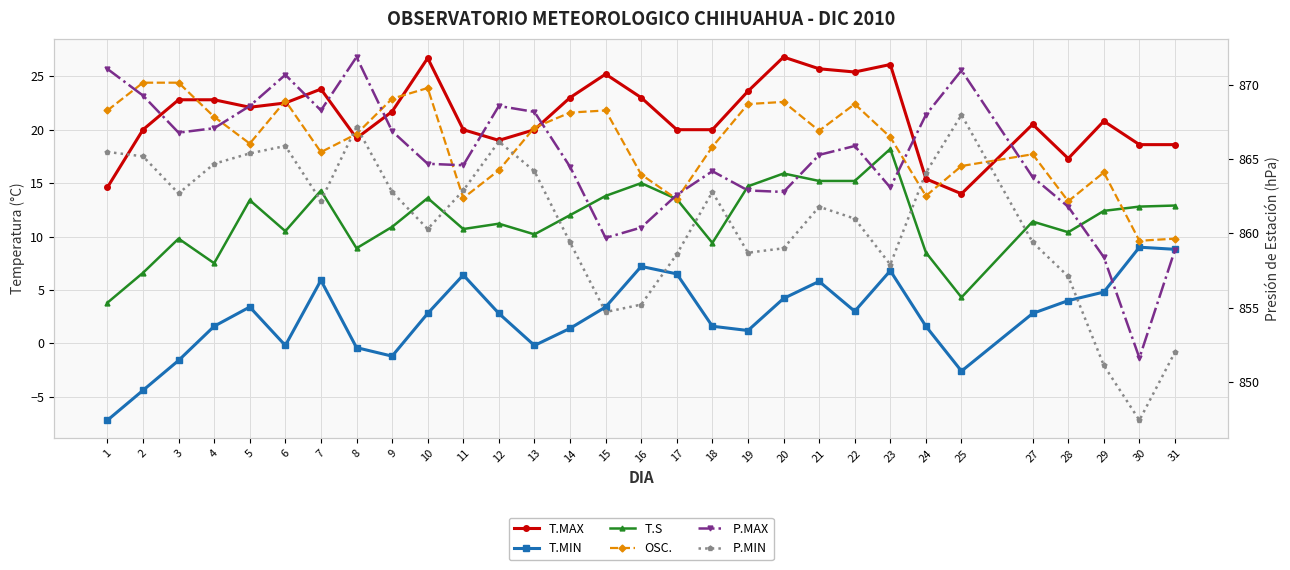

Between 18 and 24, which is larger?

18